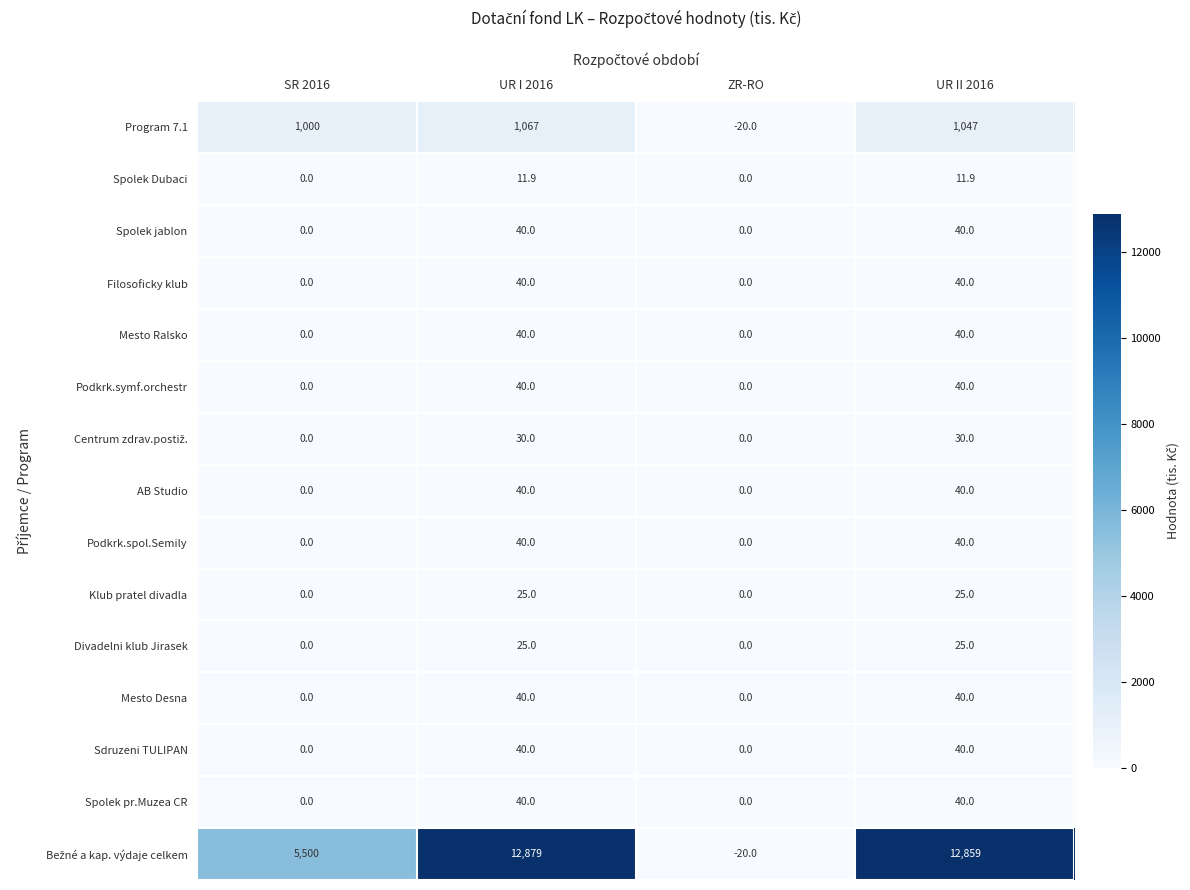

At which category is the sum across all series the highest?

UR I 2016